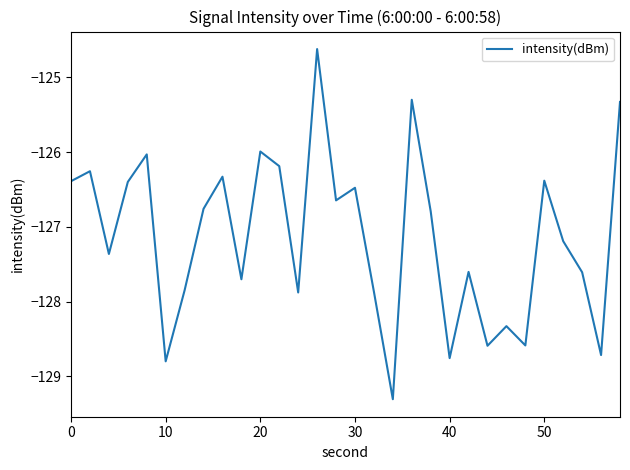

What is the difference between the maximum and minimum values?

4.7